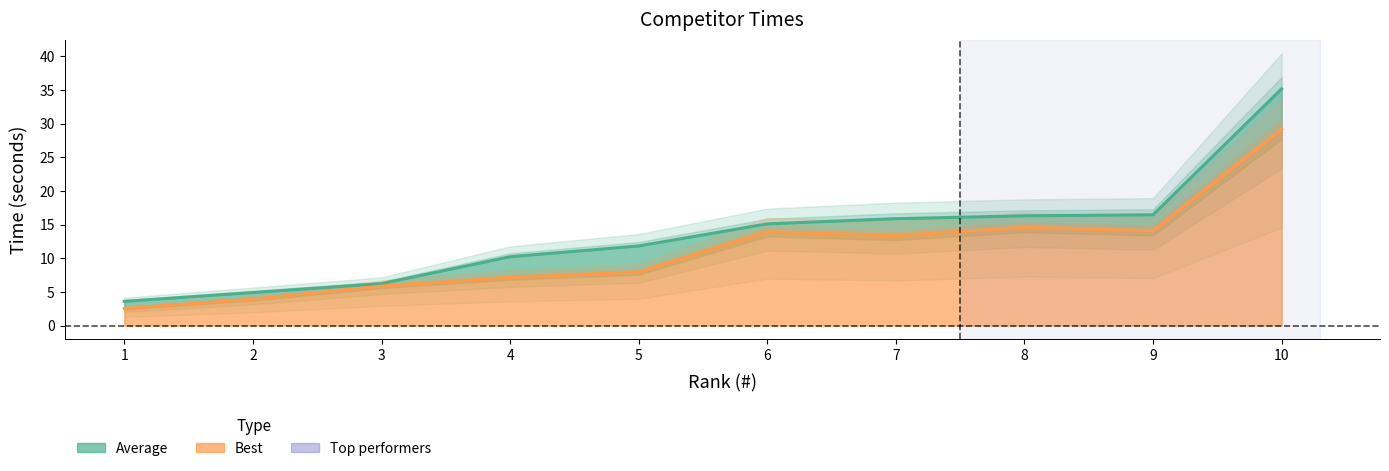

What is the difference between the second highest and minimum values in the Best series?

12.1